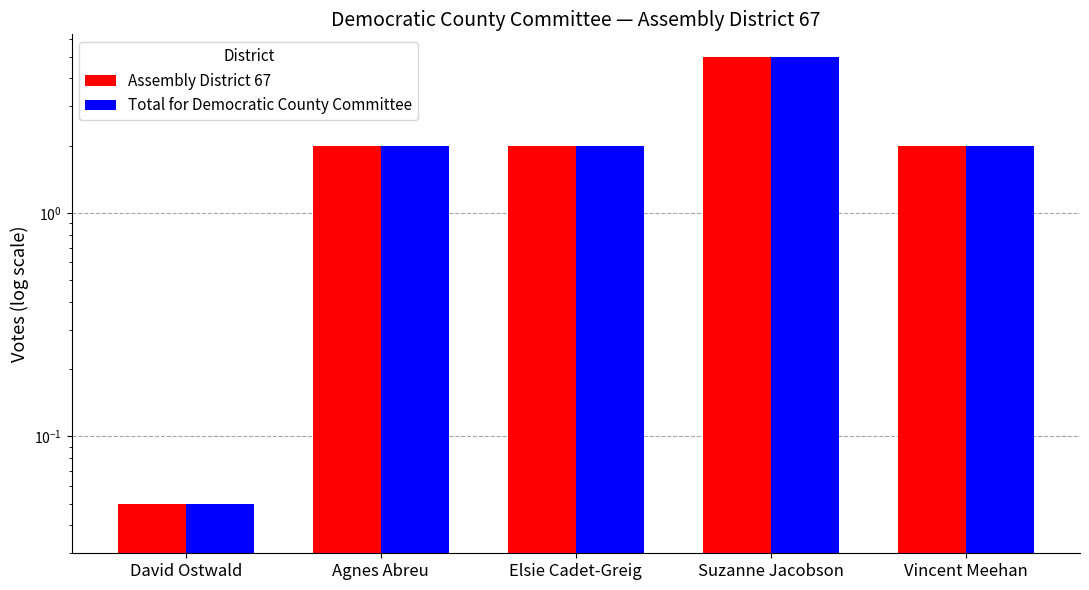

Which label corresponds to the largest value in the chart?

Suzanne Jacobson